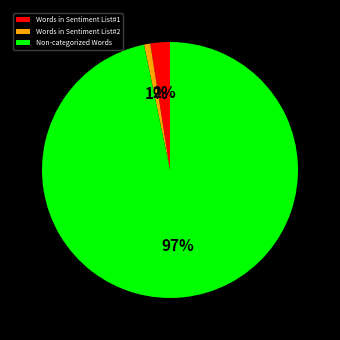

Between Words in Sentiment List#2 and Non-categorized Words, which is larger?

Non-categorized Words